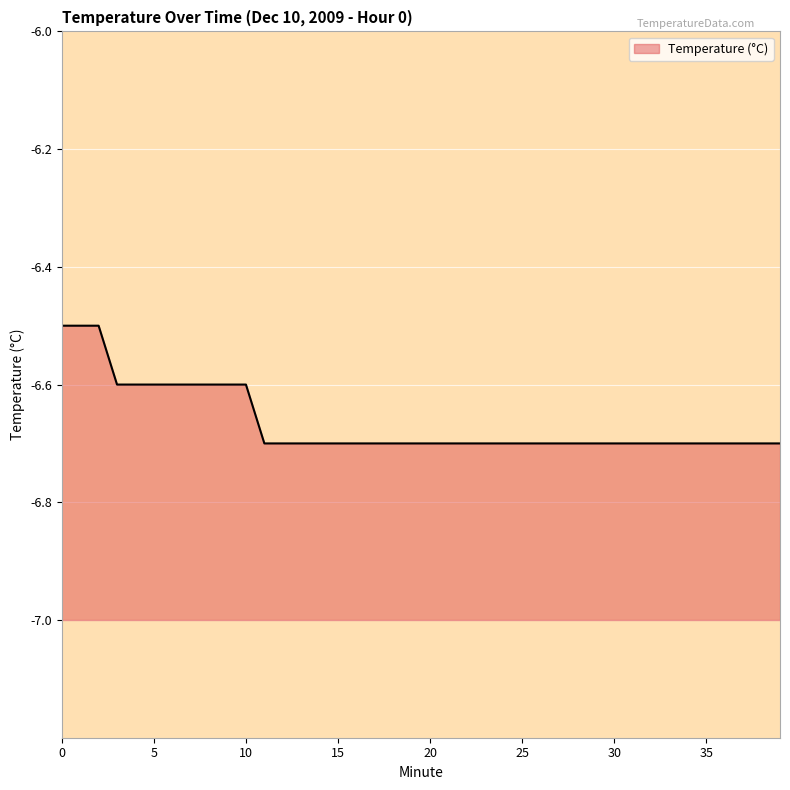

The chart shows a value of -6.7 at 37. True or false?

True